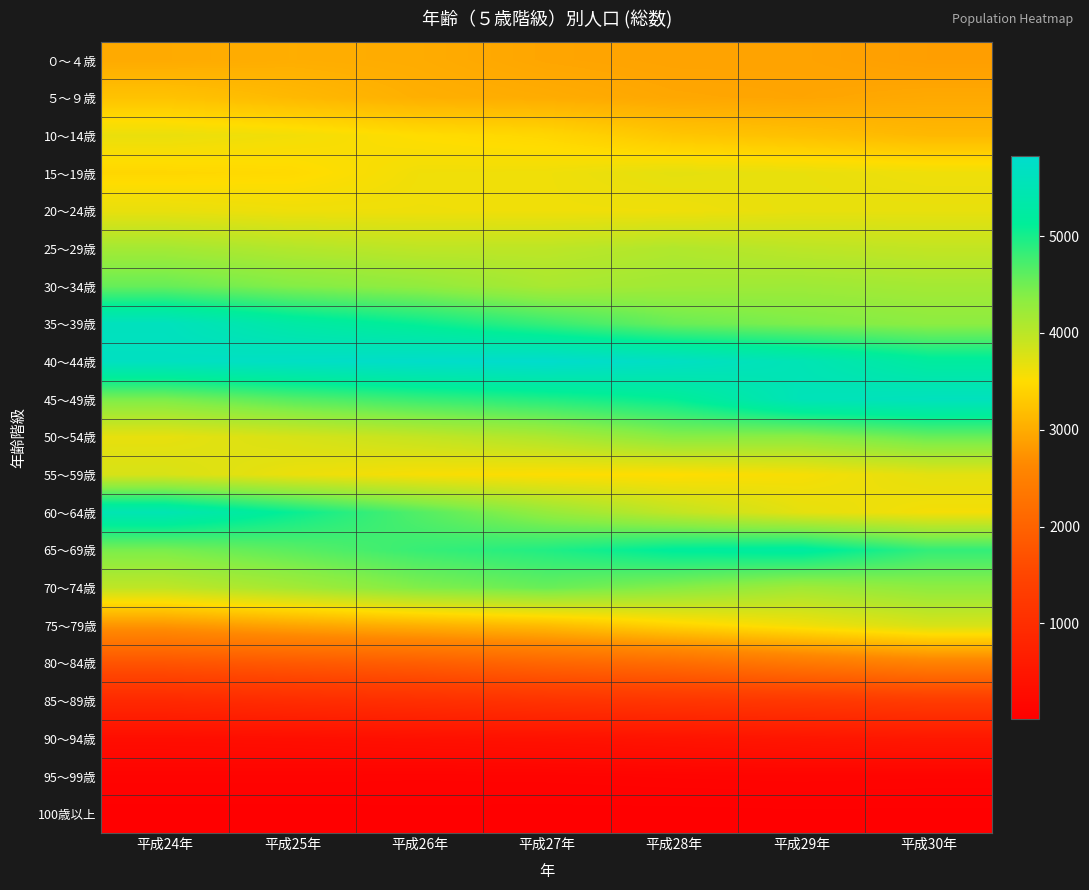

What is the difference between the highest and lowest values at 平成30年?

5595